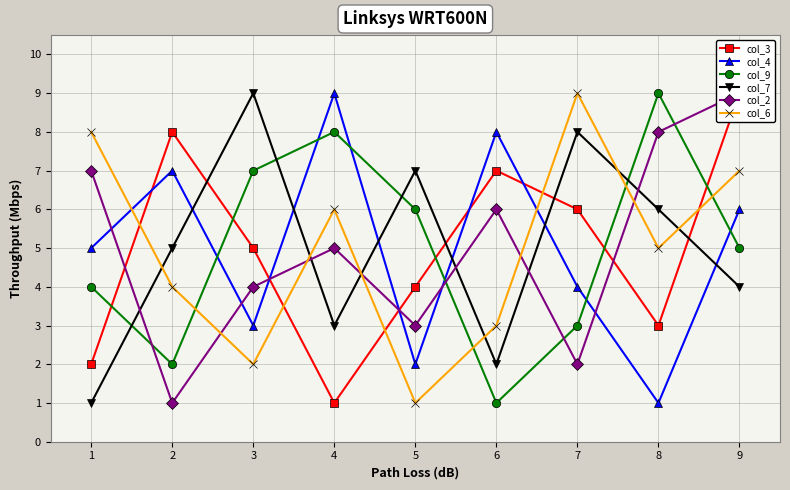

What is the difference between the maximum and second lowest values in the col_6 series?

7